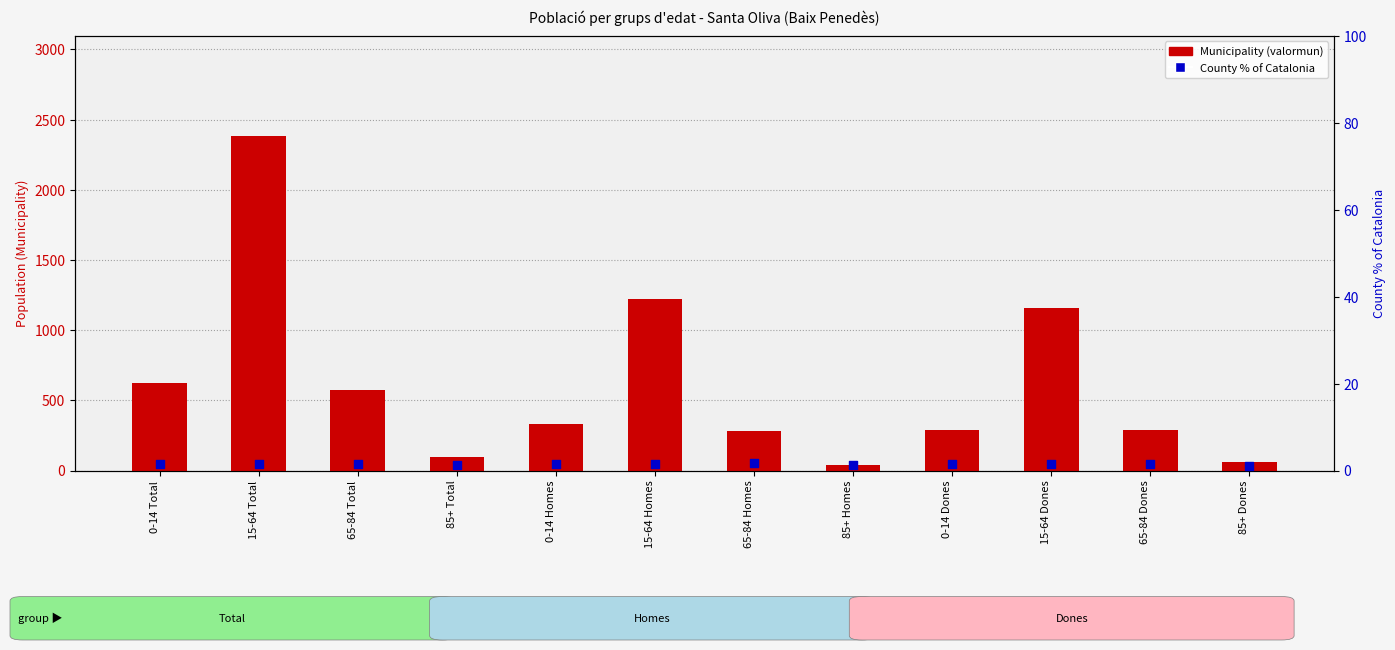

Which series has the largest total across all categories?

Municipality (valormun)